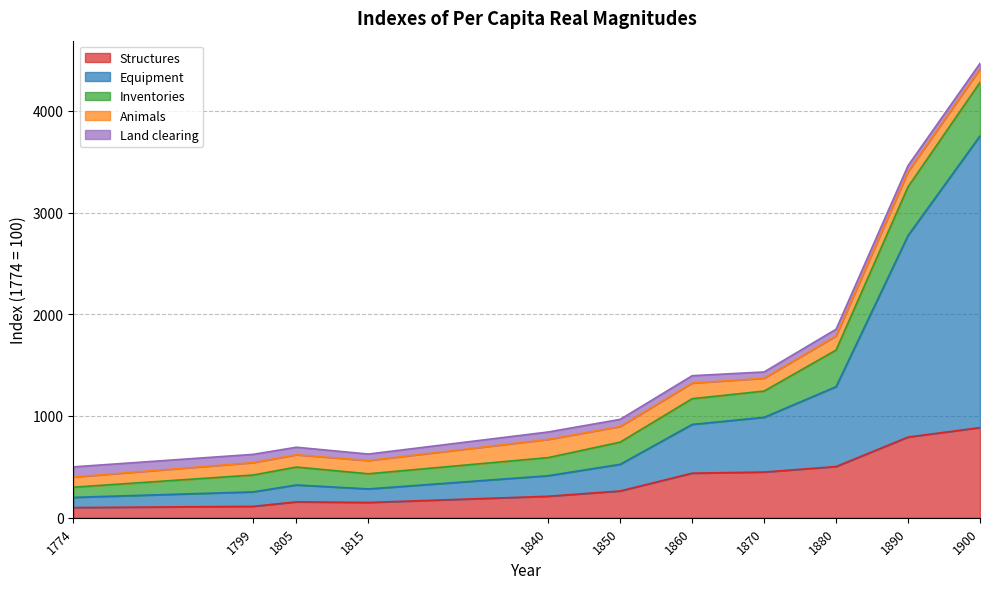

List the series in order of their peak value, lowest first.

Land clearing, Animals, Inventories, Structures, Equipment